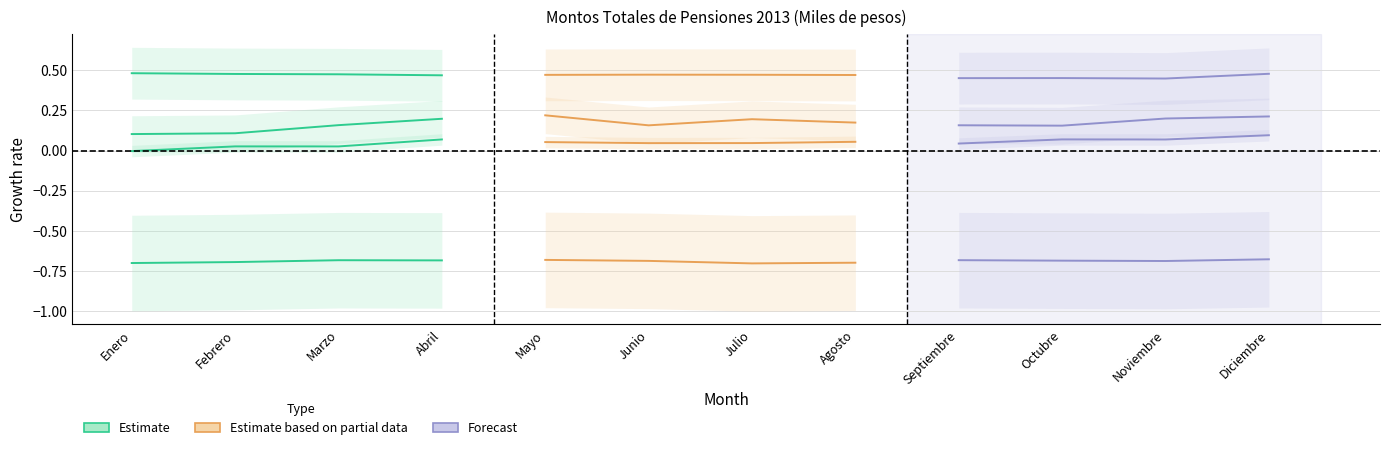

True or false: I.S.L. has a value of 0.2 at Marzo.

False